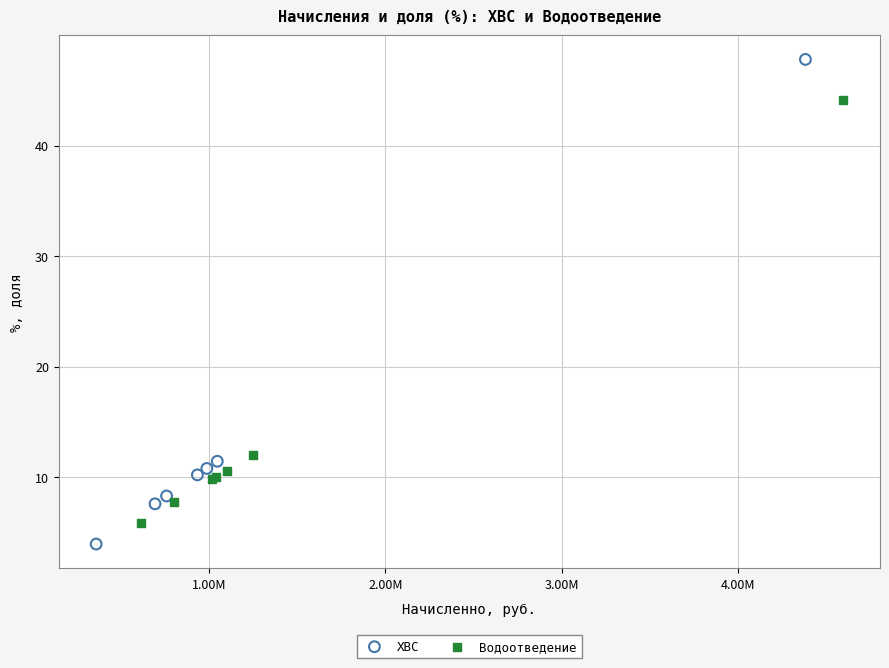

Which series reaches the minimum Y coordinate?

ХВС